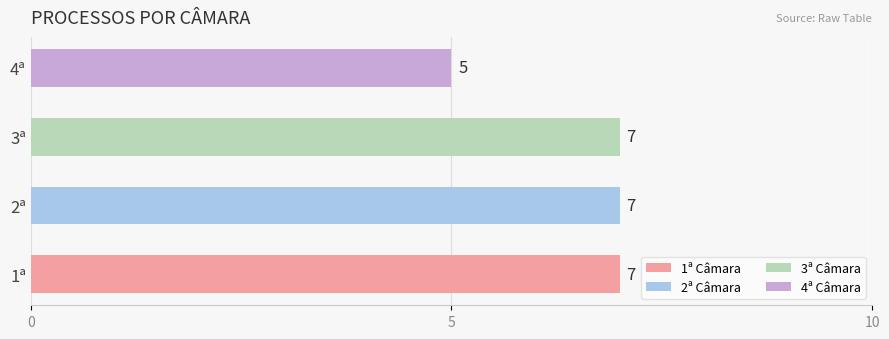

What is the ratio of the value at 4ª to the value at 3ª?

0.7